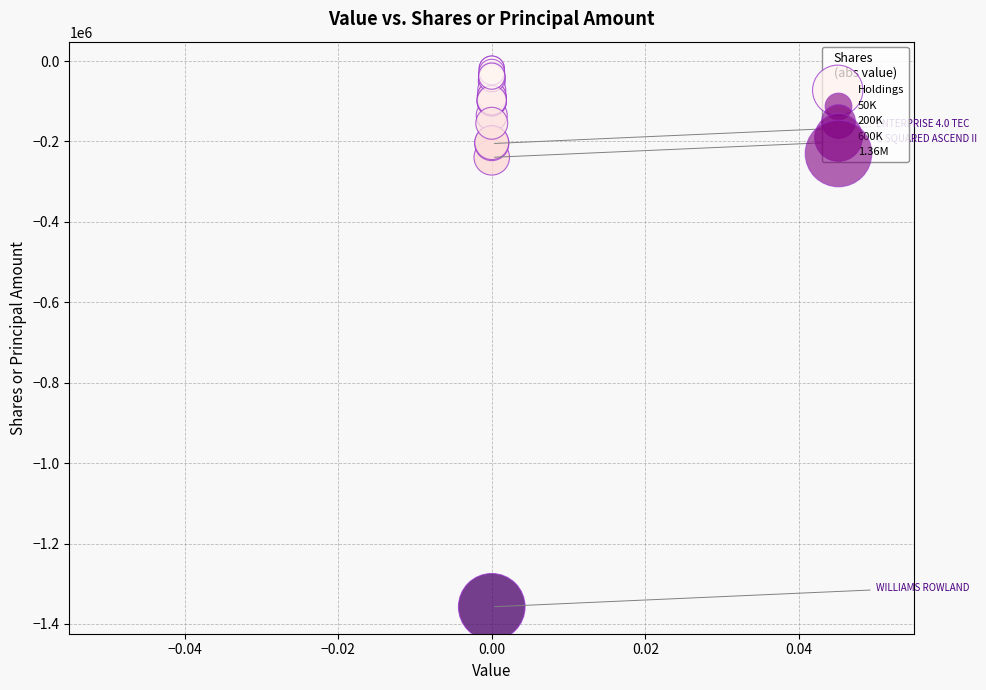

What Y value in the scatter plot is closest to -688121?

-239600